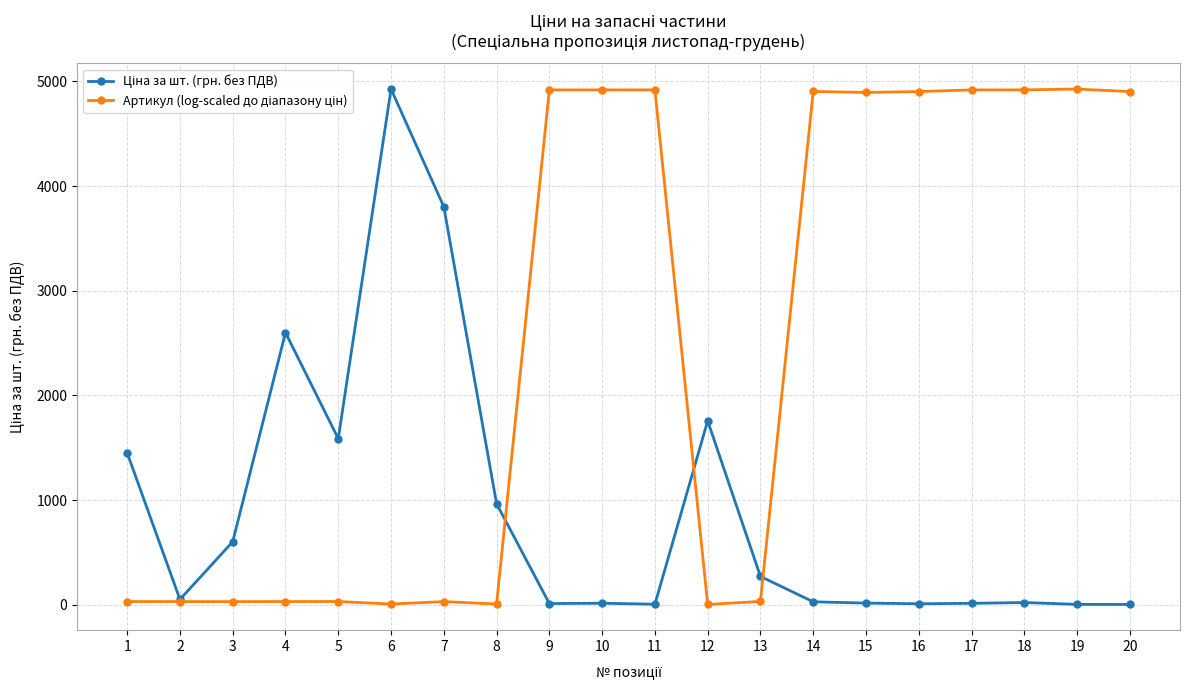

What is the greatest value displayed?

4926.9